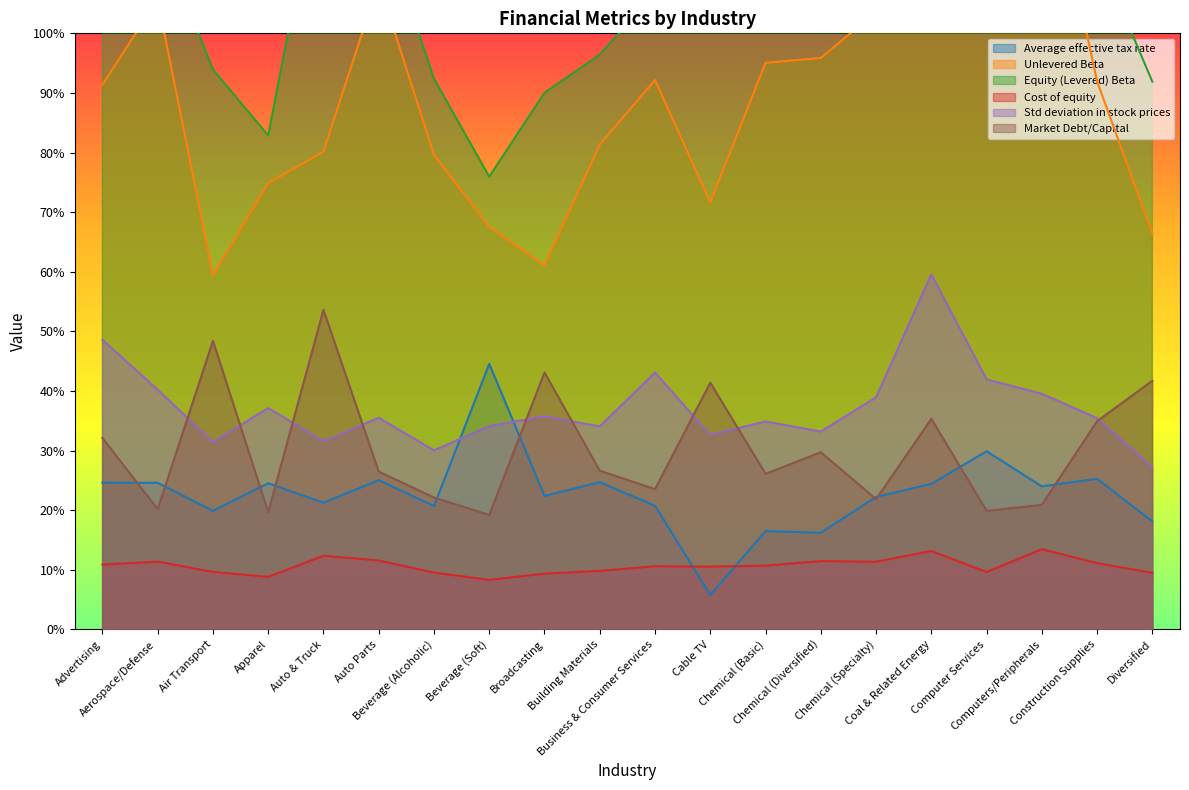

List the series in order of their peak value, lowest first.

Cost of equity, Average effective tax rate, Market Debt/Capital, Std deviation in stock prices, Unlevered Beta, Equity (Levered) Beta